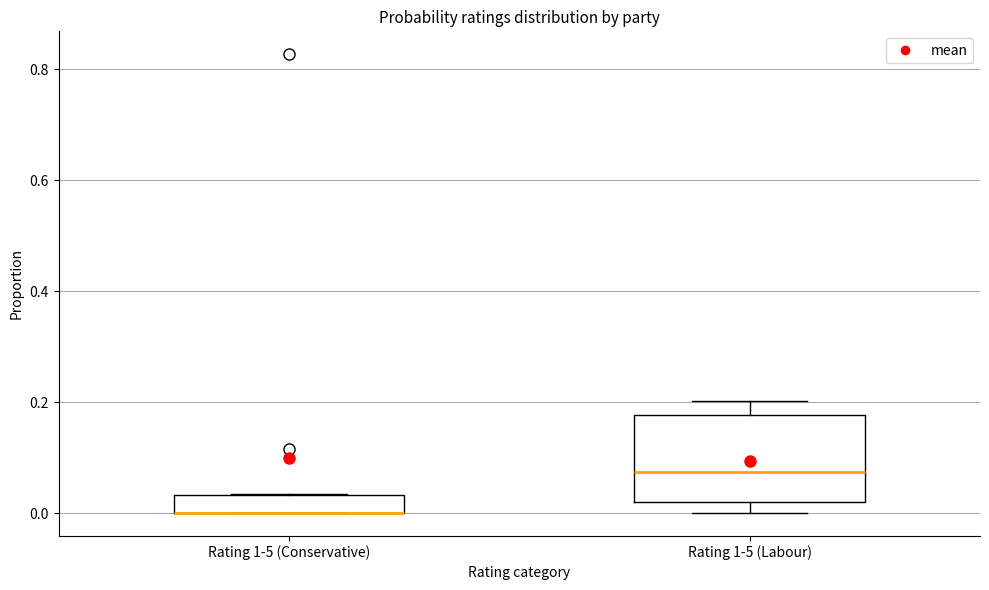

Reading left to right, read every box against the y-axis: the position of its median line, the range the box covers, and the ends of its whiskers. The values are not printed on the chart, so give them approximately, as read against the axis.

Rating 1-5 (Conservative): median 0.00 (drawn on the box's lower edge), box 0.00 to 0.04, whiskers 0.00 to 0.04
Rating 1-5 (Labour): median 0.08, box 0.02 to 0.18, whiskers 0.00 to 0.20